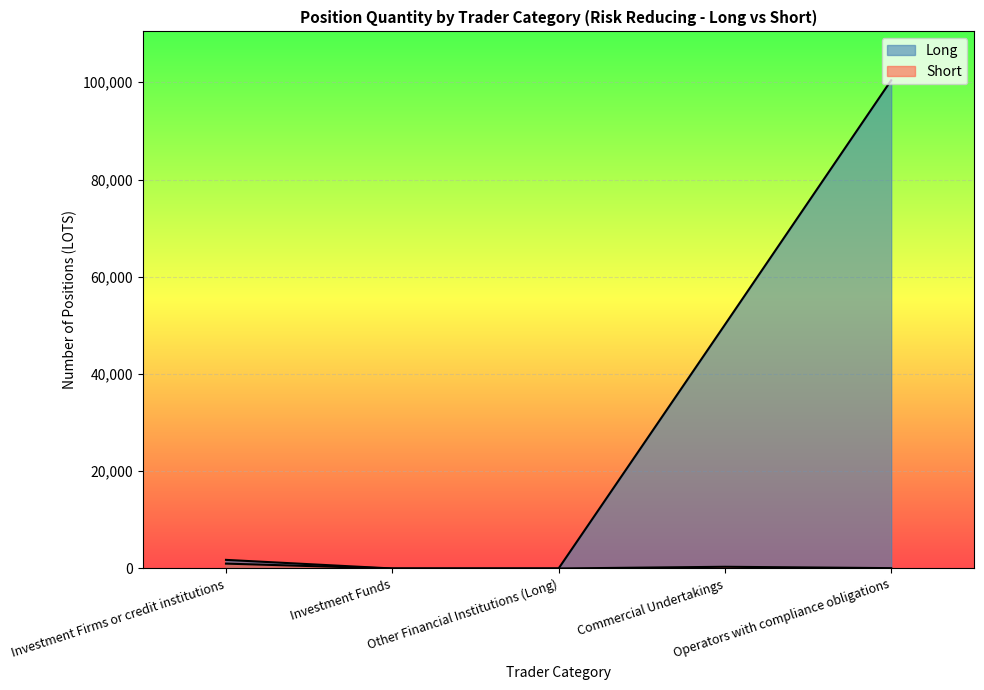

How many values in Long are above zero?

3